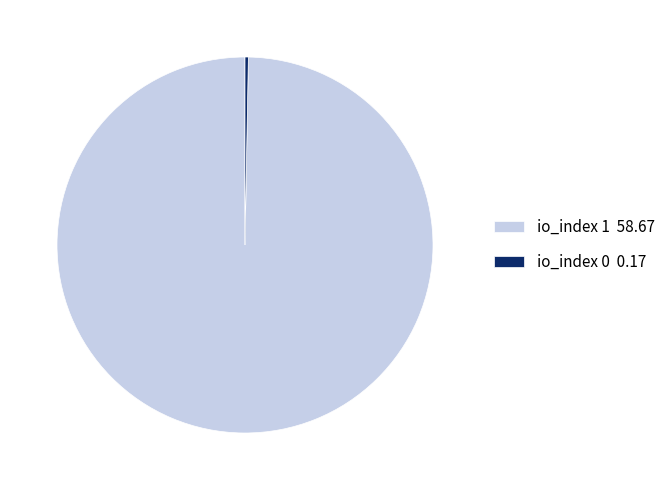

Which slice is the largest?

io_index 1 58.67